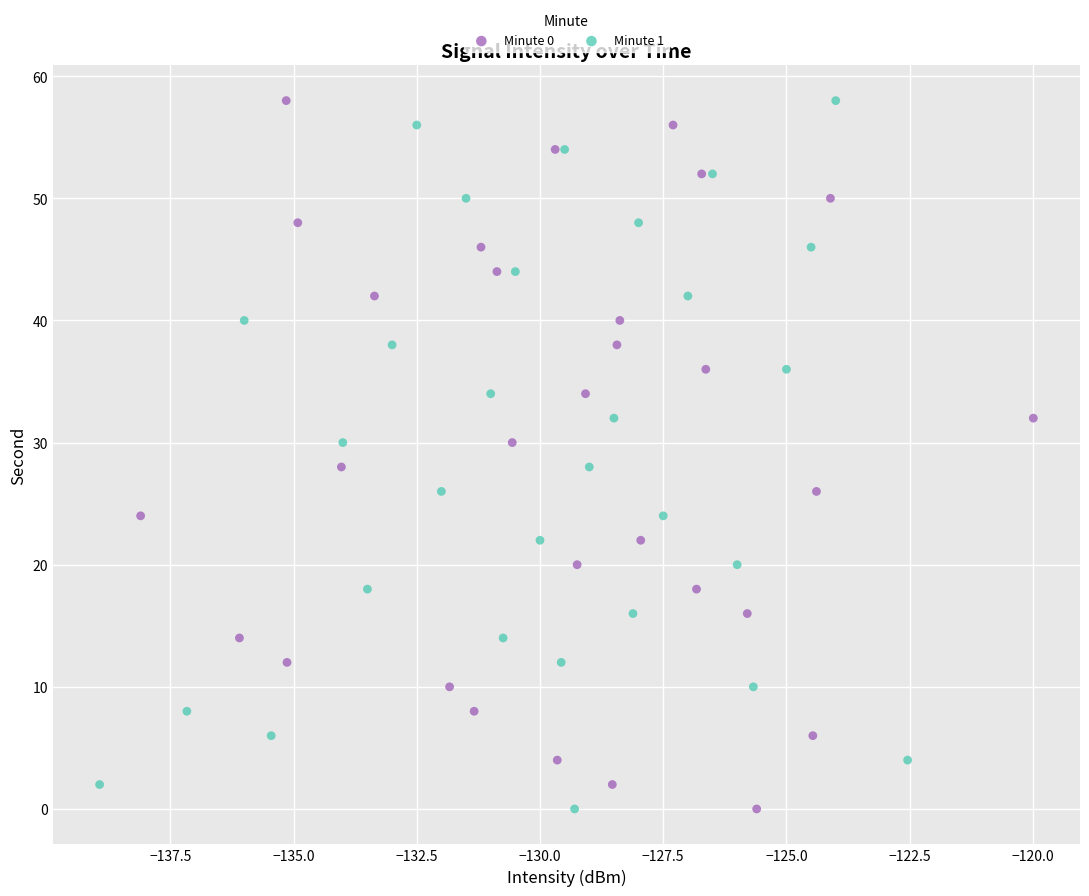

What are all the series names shown in the legend?

Minute 0, Minute 1